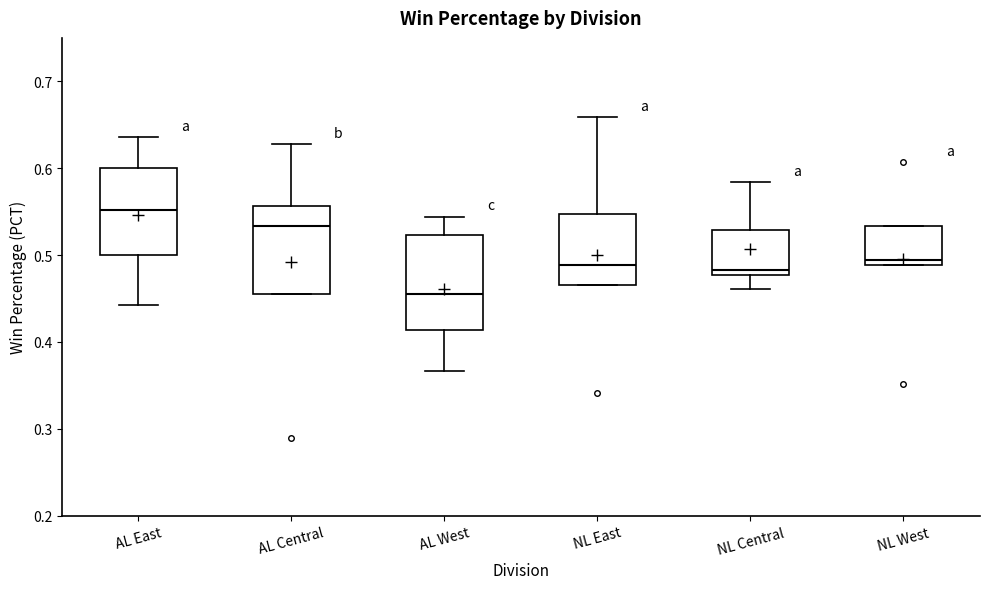

Reading left to right, transcribe this box plot: for each box, give where its median line is, the range the box spans, and where its two whiskers end, as read against the y-axis. The values are not printed on the chart, so give them approximately, as read against the axis.

AL East: median 0.55, box 0.50 to 0.60, whiskers 0.44 to 0.64
AL Central: median 0.53, box 0.46 to 0.56, whiskers 0.46 to 0.63
AL West: median 0.46, box 0.41 to 0.52, whiskers 0.37 to 0.54
NL East: median 0.49, box 0.47 to 0.55, whiskers 0.47 to 0.66
NL Central: median 0.48 (just above the box's lower edge), box 0.48 to 0.53, whiskers 0.46 to 0.58
NL West: median 0.49 (just above the box's lower edge), box 0.49 to 0.53, whiskers 0.49 to 0.53